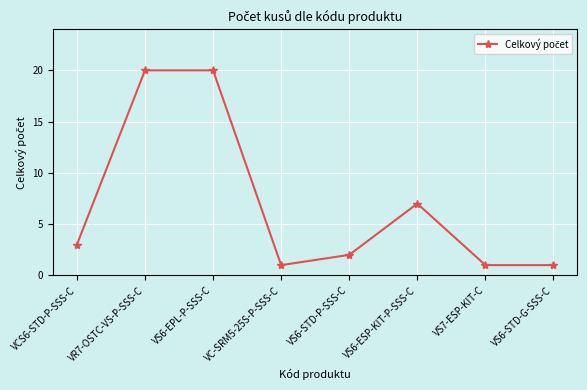

Which has a higher value, VCS6-STD-P-SSS-C or VS7-ESP-KIT-C?

VCS6-STD-P-SSS-C